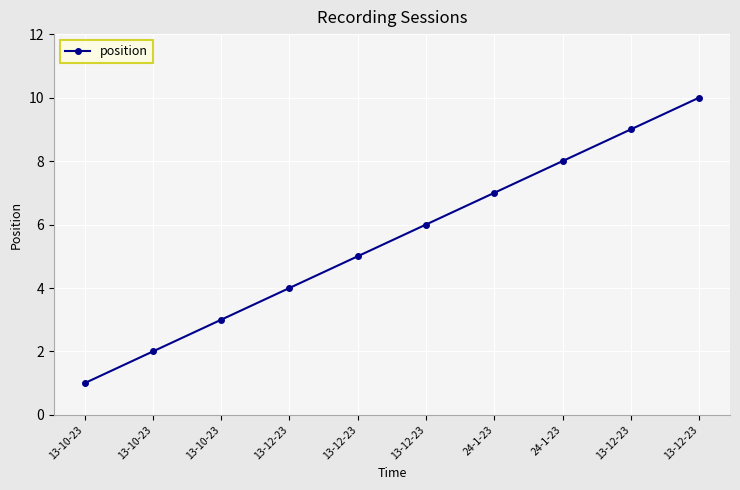

Is it true that the value at 13-10-23 is 0?

False